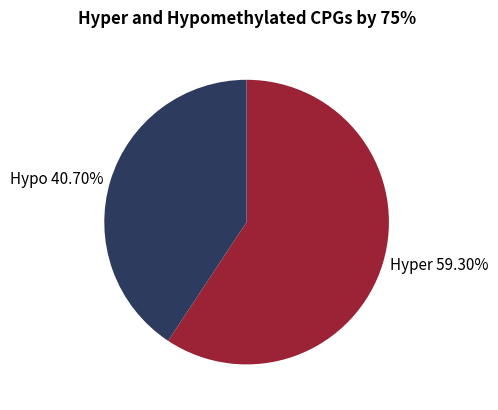

Which category accounts for the majority?

Hyper 59.30%